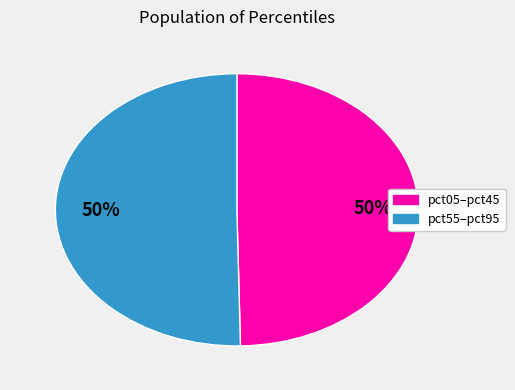

To the nearest percent, what is the average slice percentage?

50%